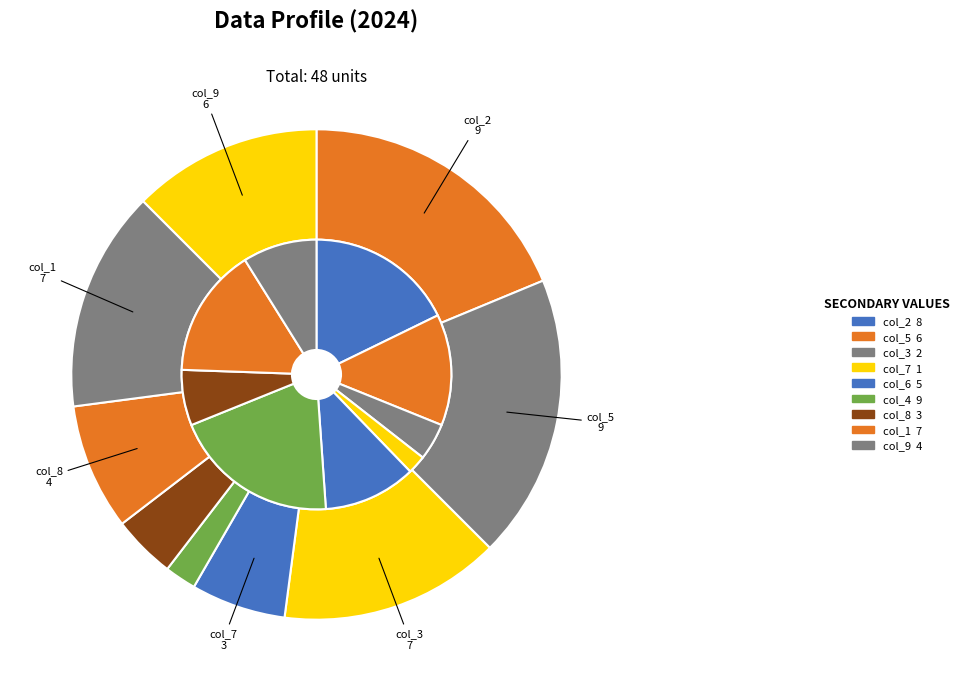

Count the number of slices in the pie.

9